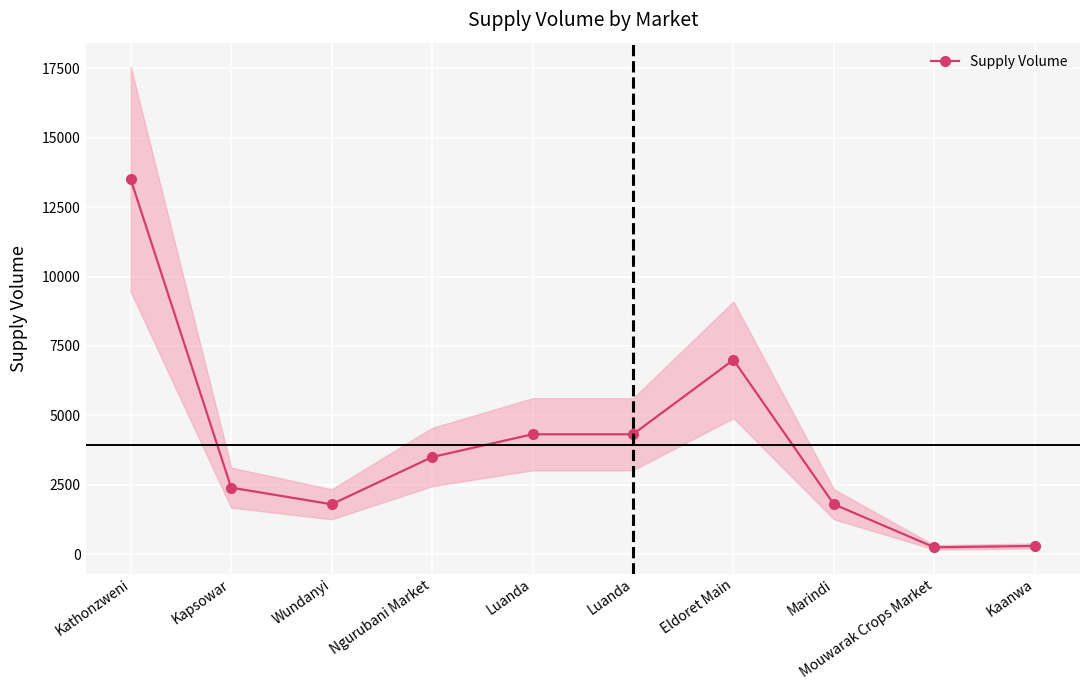

The chart shows a value of 3466 at Kapsowar. True or false?

False